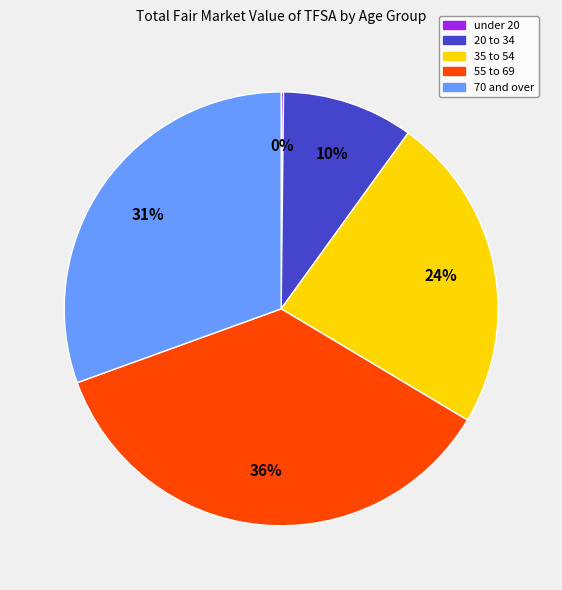

To the nearest percent, what is the difference between the largest and smallest slice percentages?

36%